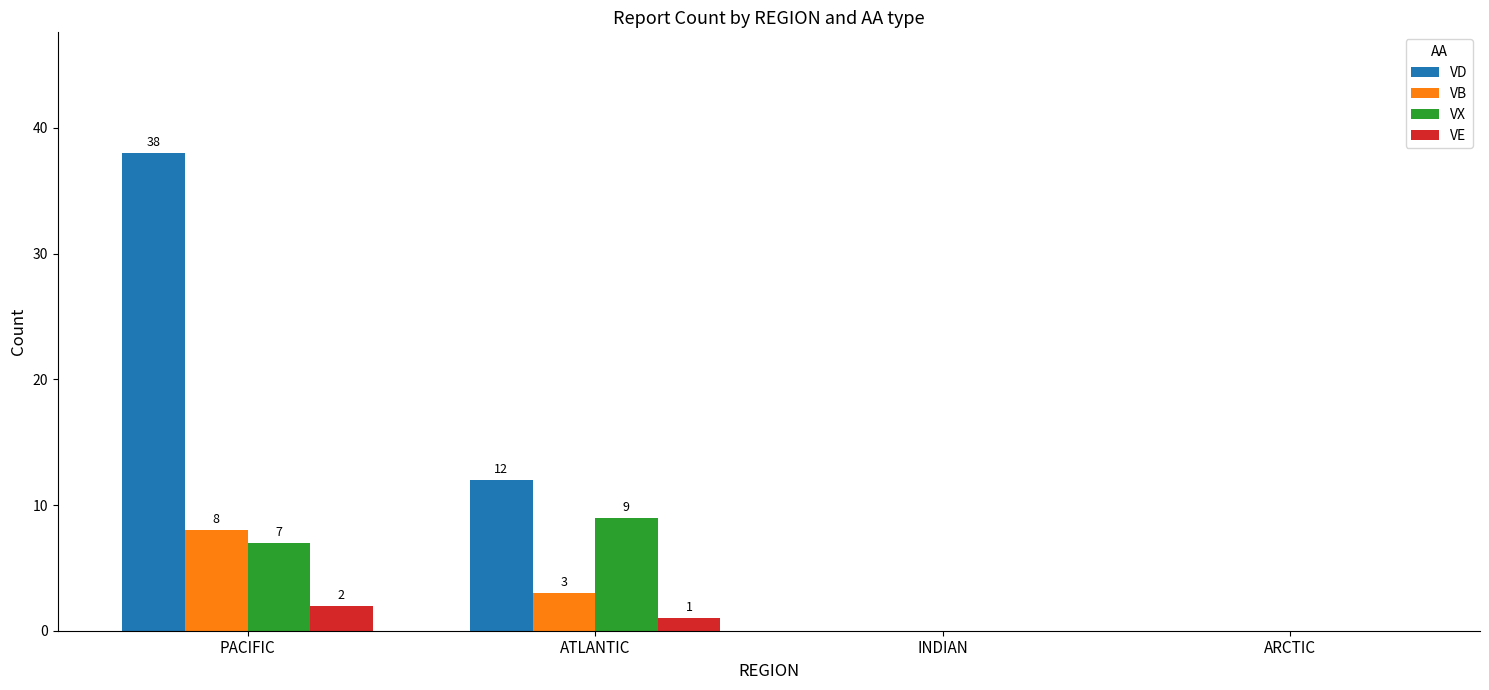

True or false: VB has a value of 8 at PACIFIC.

True